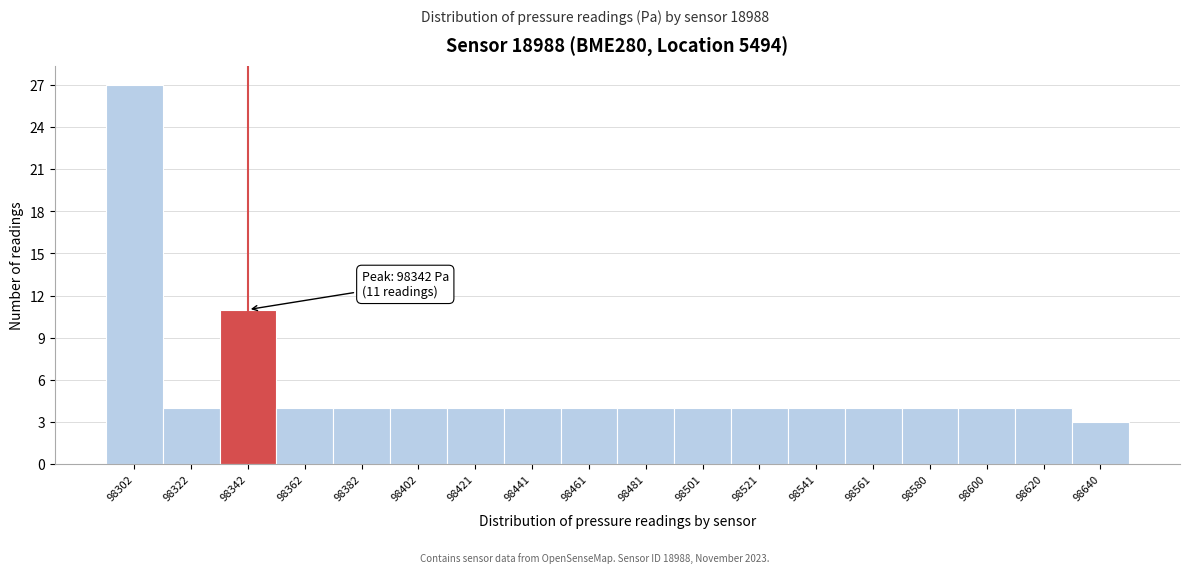

Reading left to right, extract all data points from this chart.

27	4	11	4	4	4	4	4	4	4	4	4	4	4	4	4	4	3